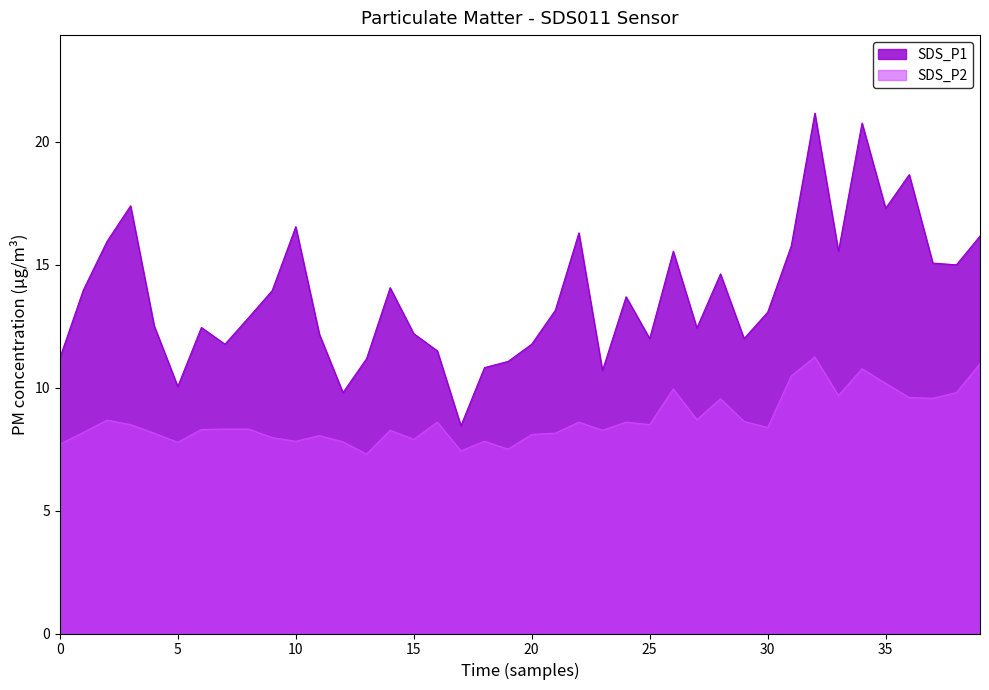

True or false: SDS_P1 and SDS_P2 intersect in this chart.

False